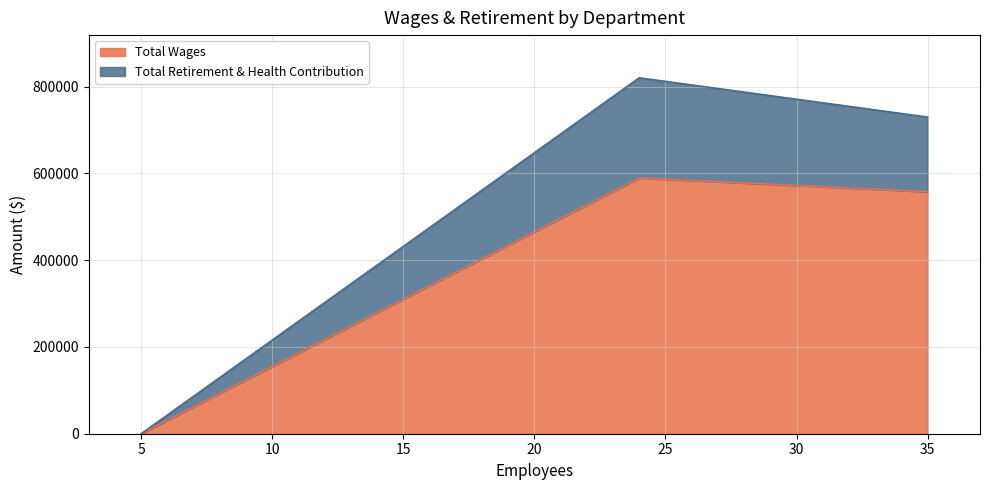

What is the difference between the maximum and minimum values in the Total Retirement & Health Contribution series?

230954